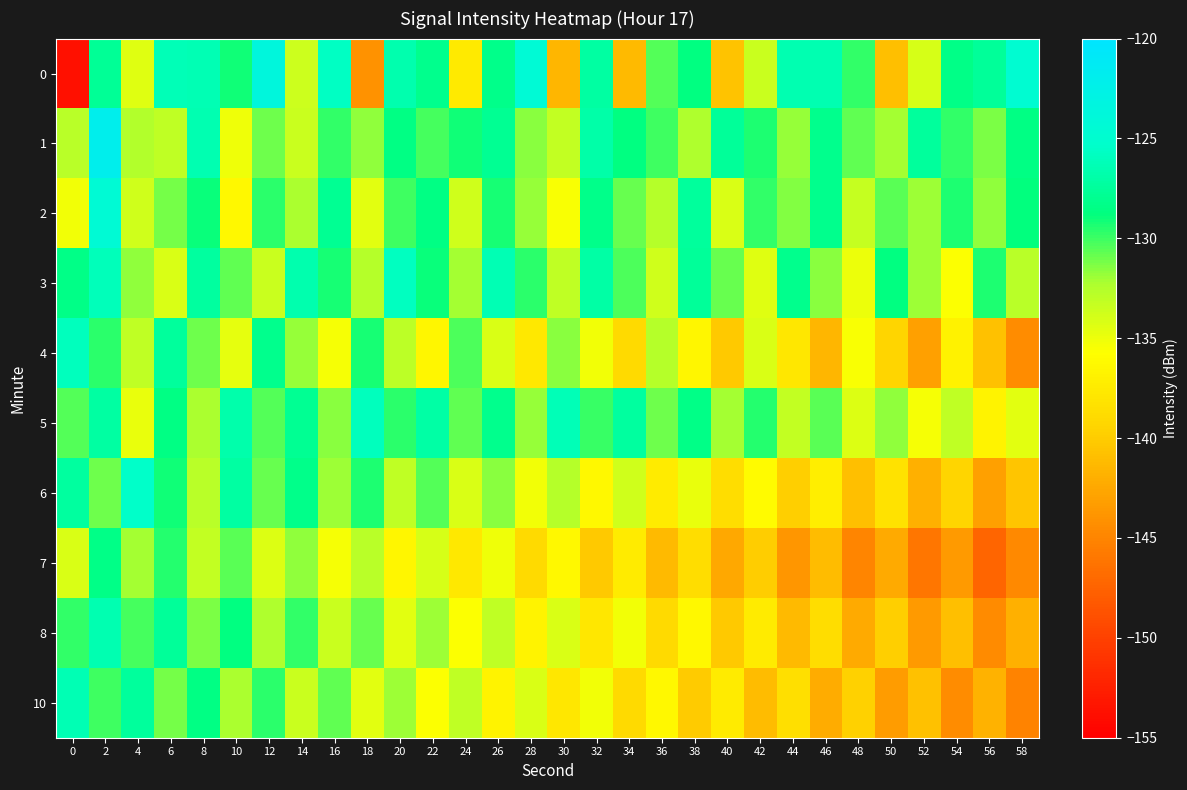

How many distinct data groups are displayed?

10